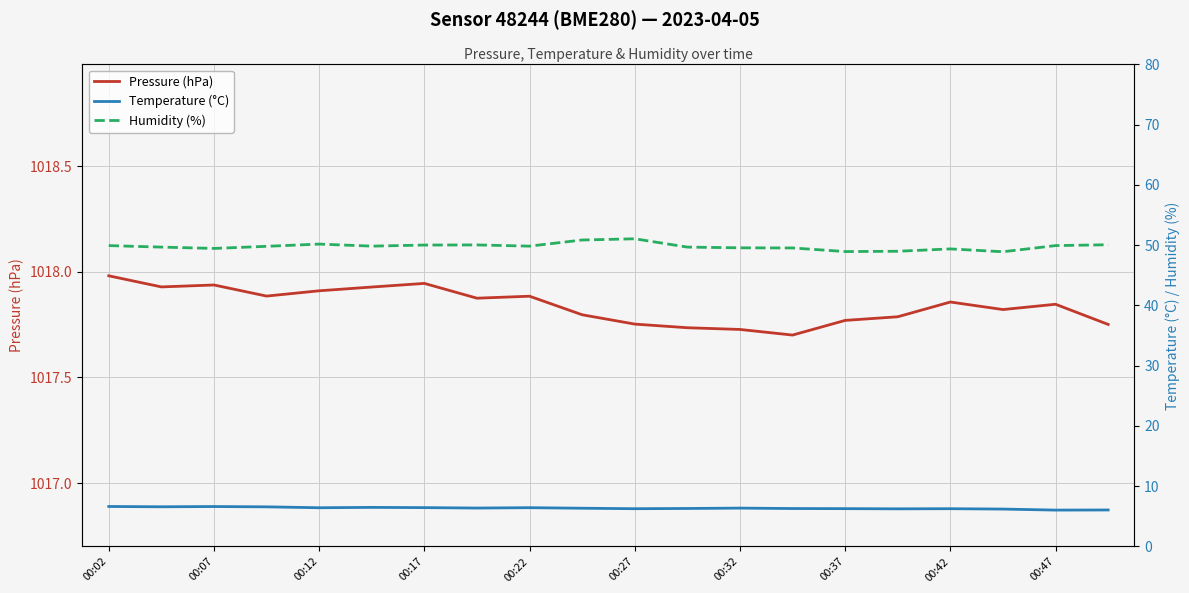

True or false: Temperature (°C) has more than 2 points higher than both neighbors.

True